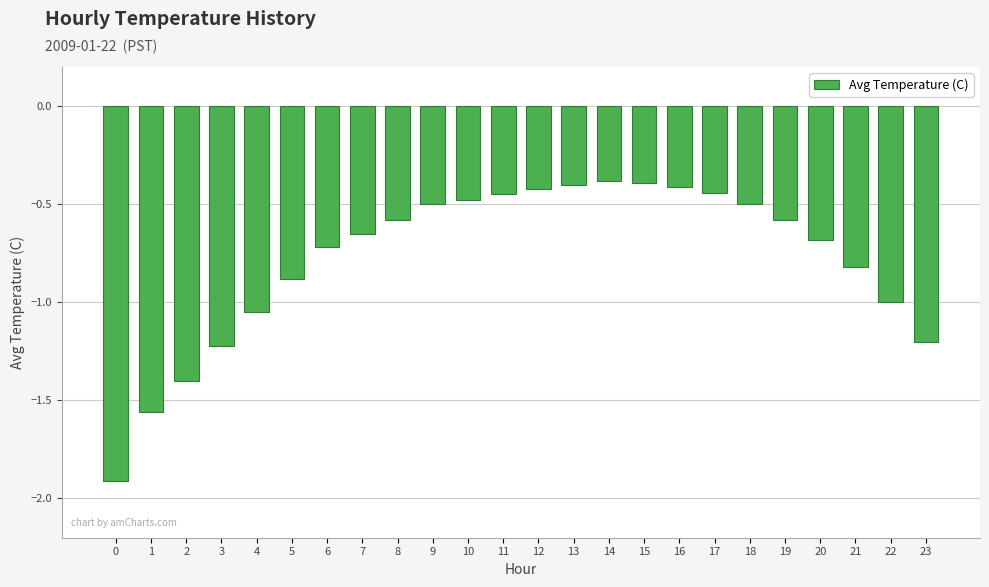

What is the sum of all values?

-18.6